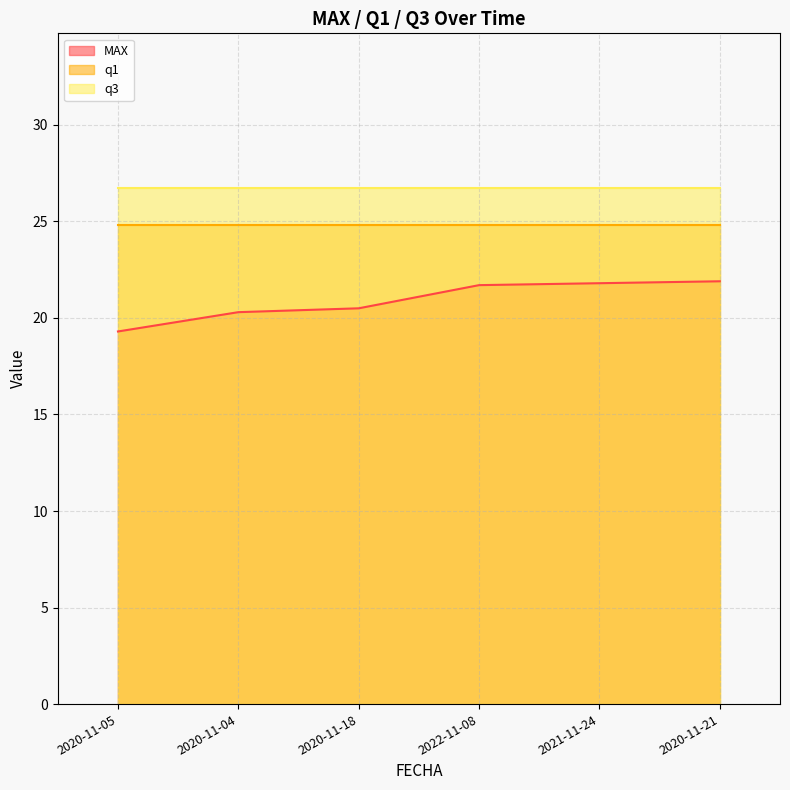

Which series has the largest range (max minus min)?

MAX